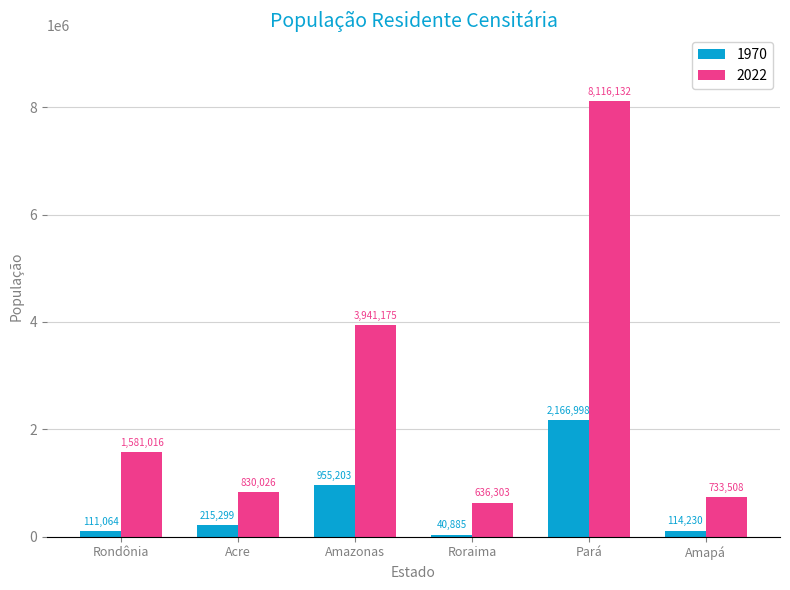

At which label is 1970 closest to 1103941?

Amazonas